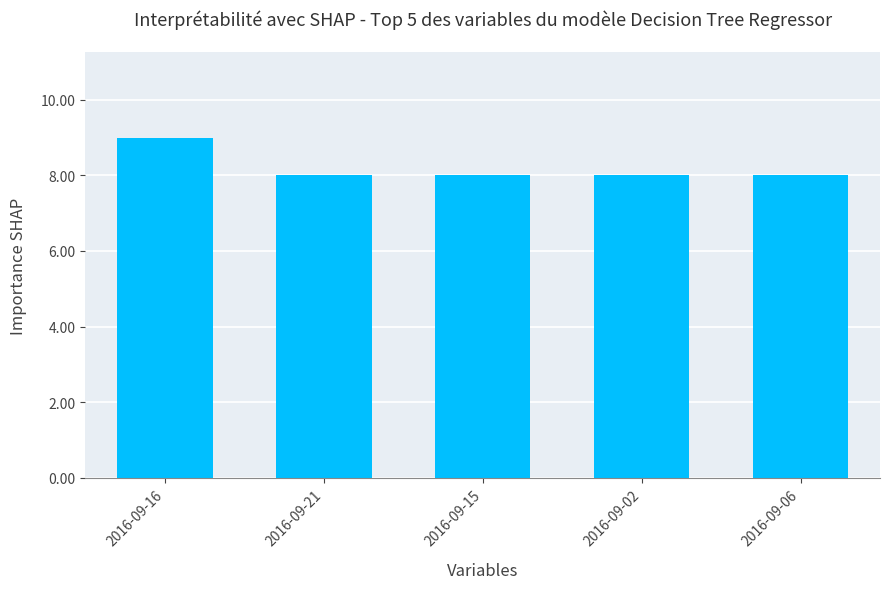

What is the sum of the values at 2016-09-02 and 2016-09-16?

17